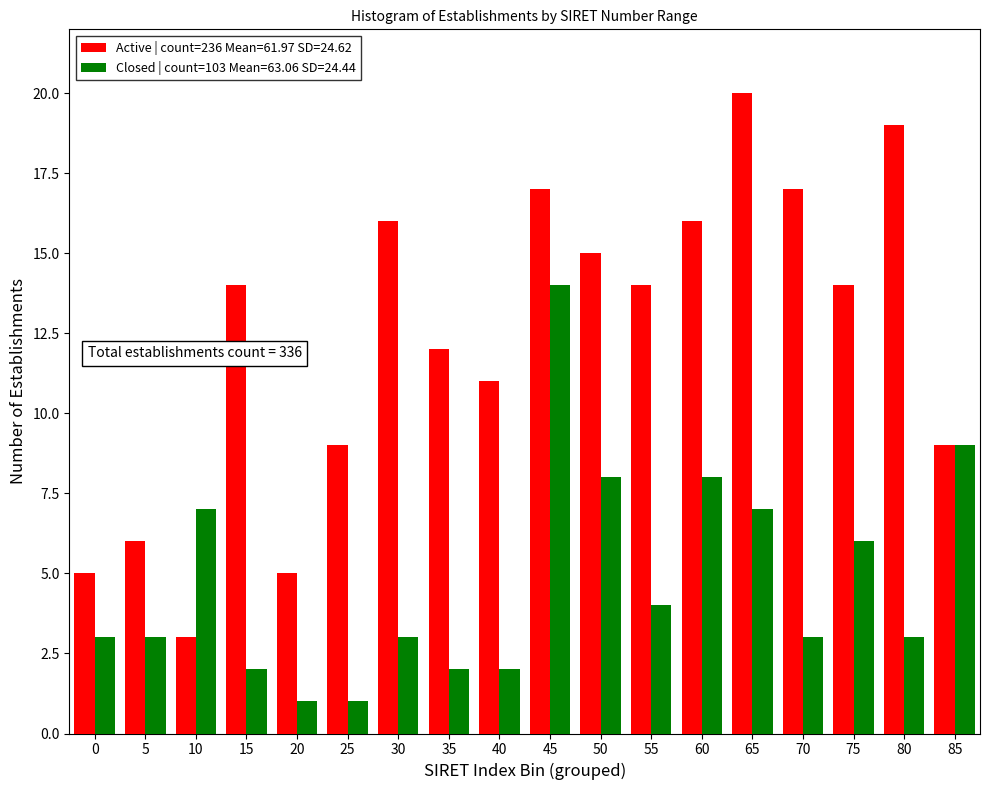

At which category is the sum across all series the highest?

45